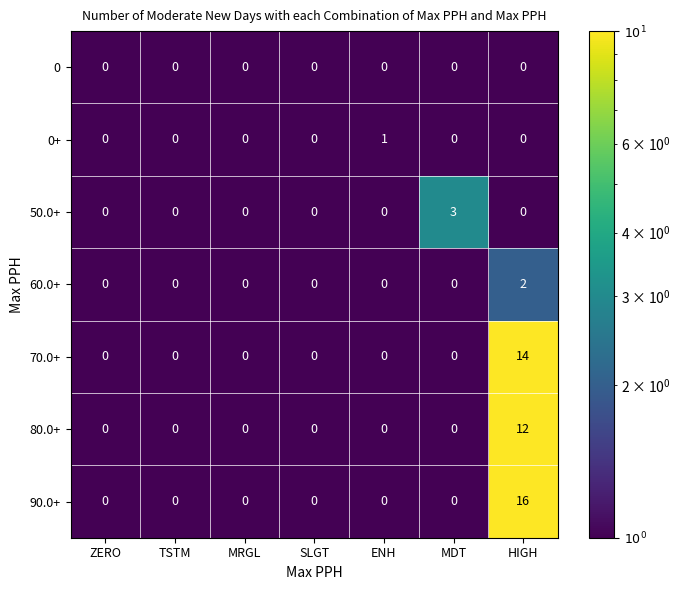

Which series has the widest spread of values?

90.0+